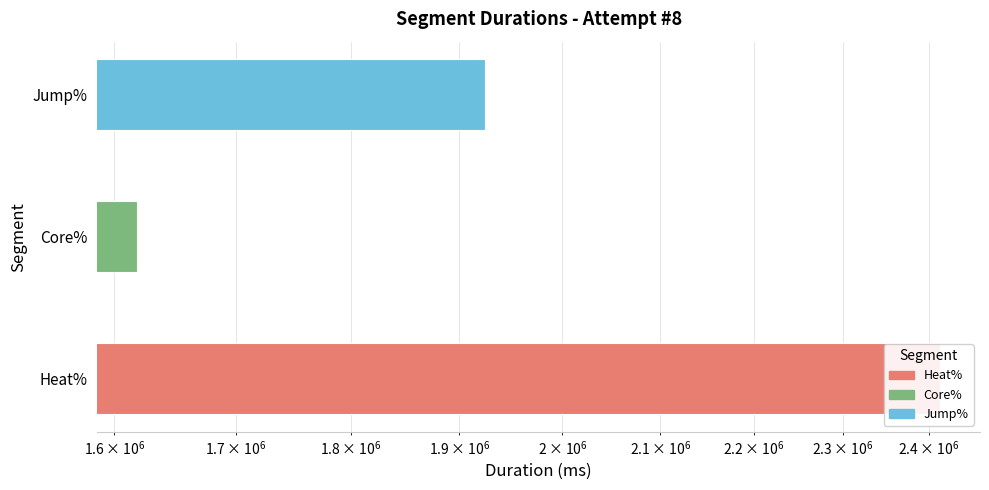

Where is the data nearest to the value 2016070?

Jump%